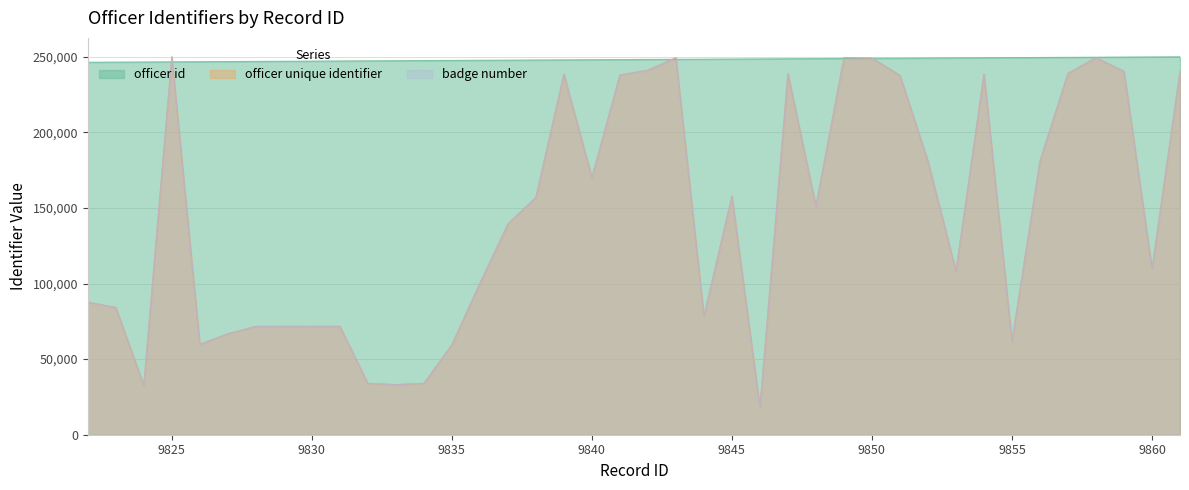

What is the difference between the badge number values at 9828 and 9835?

12148.3